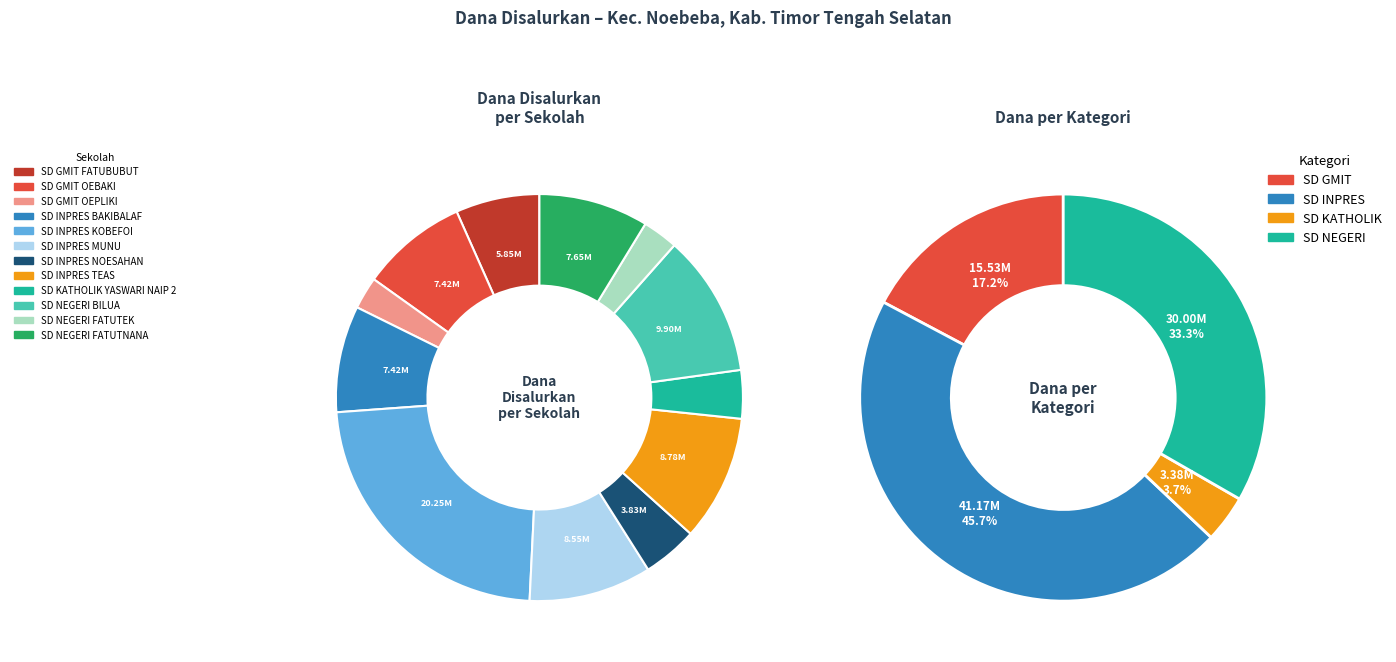

Rank the categories by value from lowest to highest.

SD GMIT OEPLIKI, SD NEGERI FATUTEK, SD KATHOLIK YASWARI NAIP 2, SD INPRES NOESAHAN, SD GMIT FATUBUBUT, SD GMIT OEBAKI, SD INPRES BAKIBALAF, SD NEGERI FATUTNANA, SD INPRES MUNU, SD INPRES TEAS, SD NEGERI BILUA, SD INPRES KOBEFOI